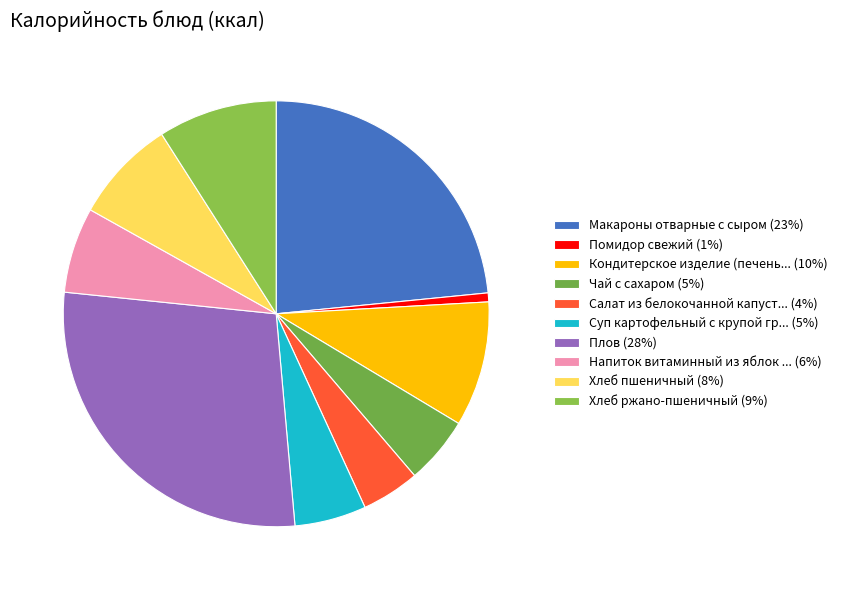

How many segments does this pie chart have?

10